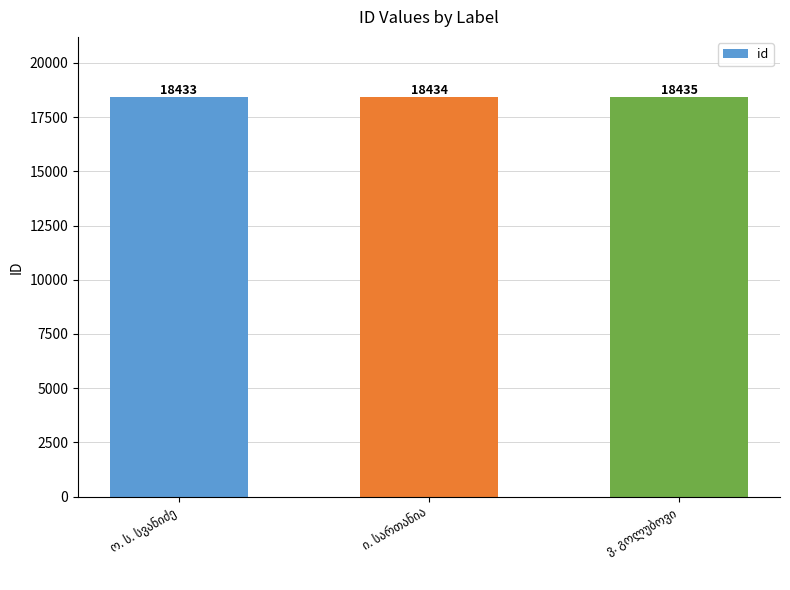

What is the average value?

18434